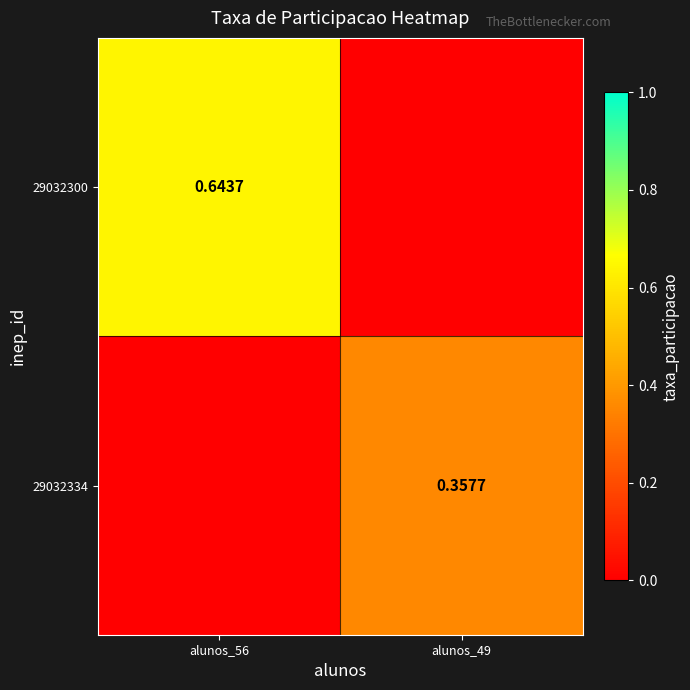

Count the number of data series in this chart.

2